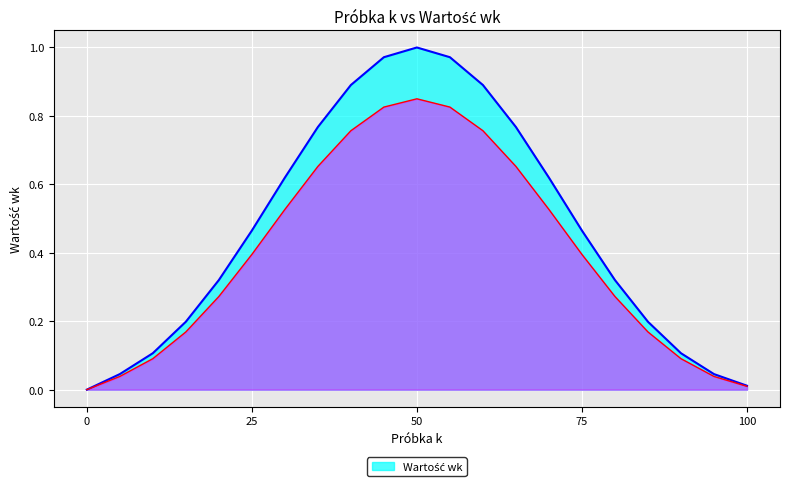

Reading left to right, extract all data points from this chart.

0.0	0.0	0.1	0.2	0.3	0.5	0.6	0.8	0.9	1.0	1.0	1.0	0.9	0.8	0.6	0.5	0.3	0.2	0.1	0.0	0.0